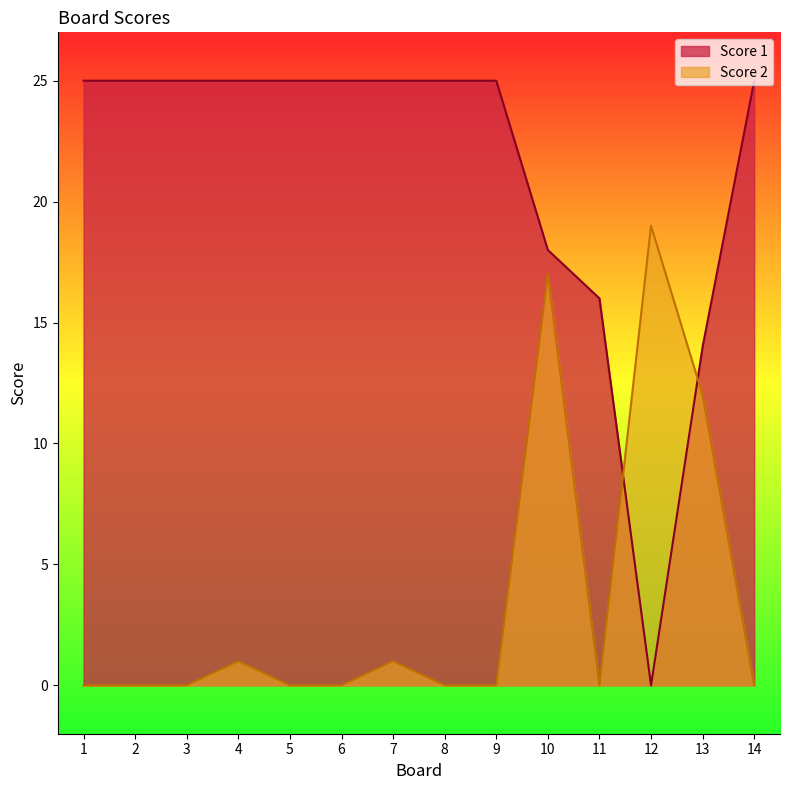

Where is Score 1 nearest to the value 12?

13